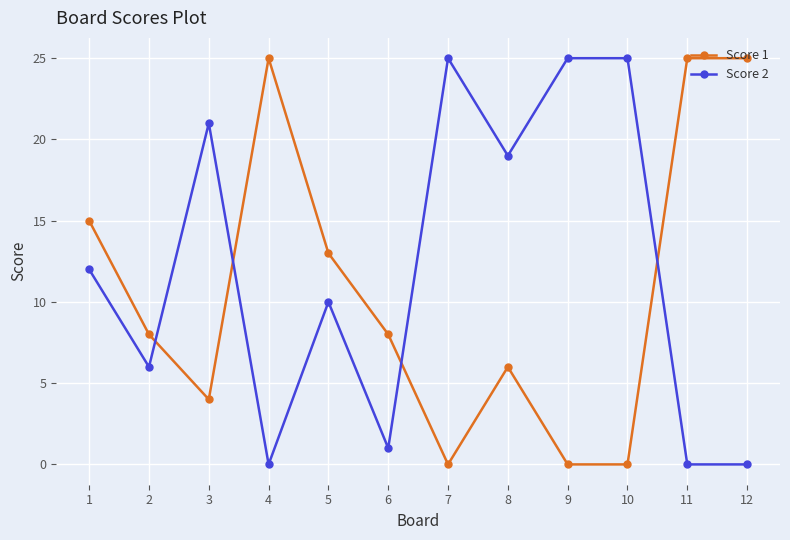

How many categories are shown in the chart?

12